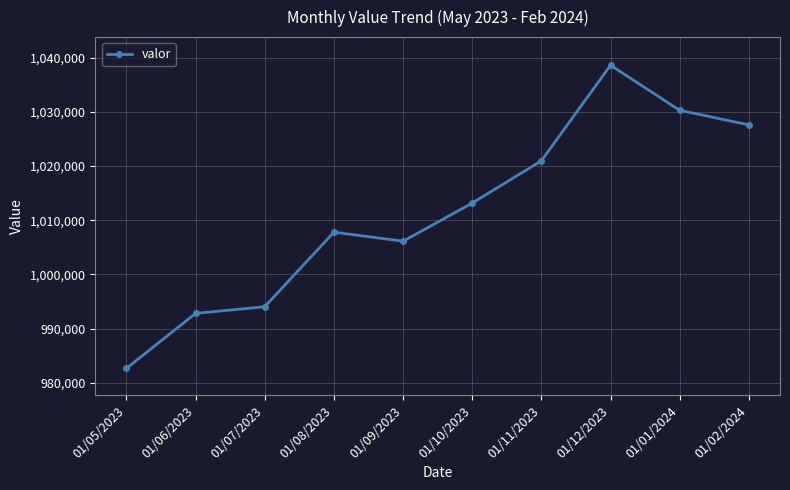

What is the approximate value at 01/05/2023?

982679